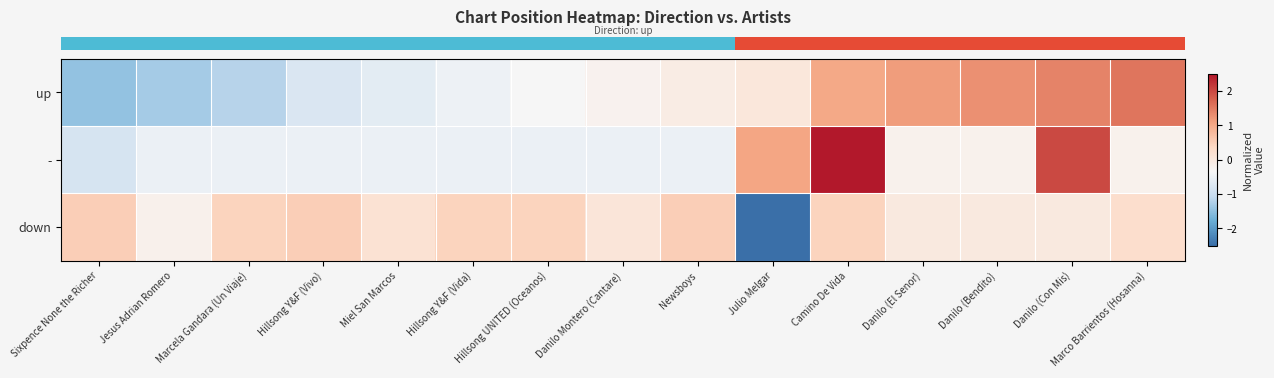

Rank the series at Marco Barrientos (Hosanna) from highest to lowest value.

row_0, row_2, row_1